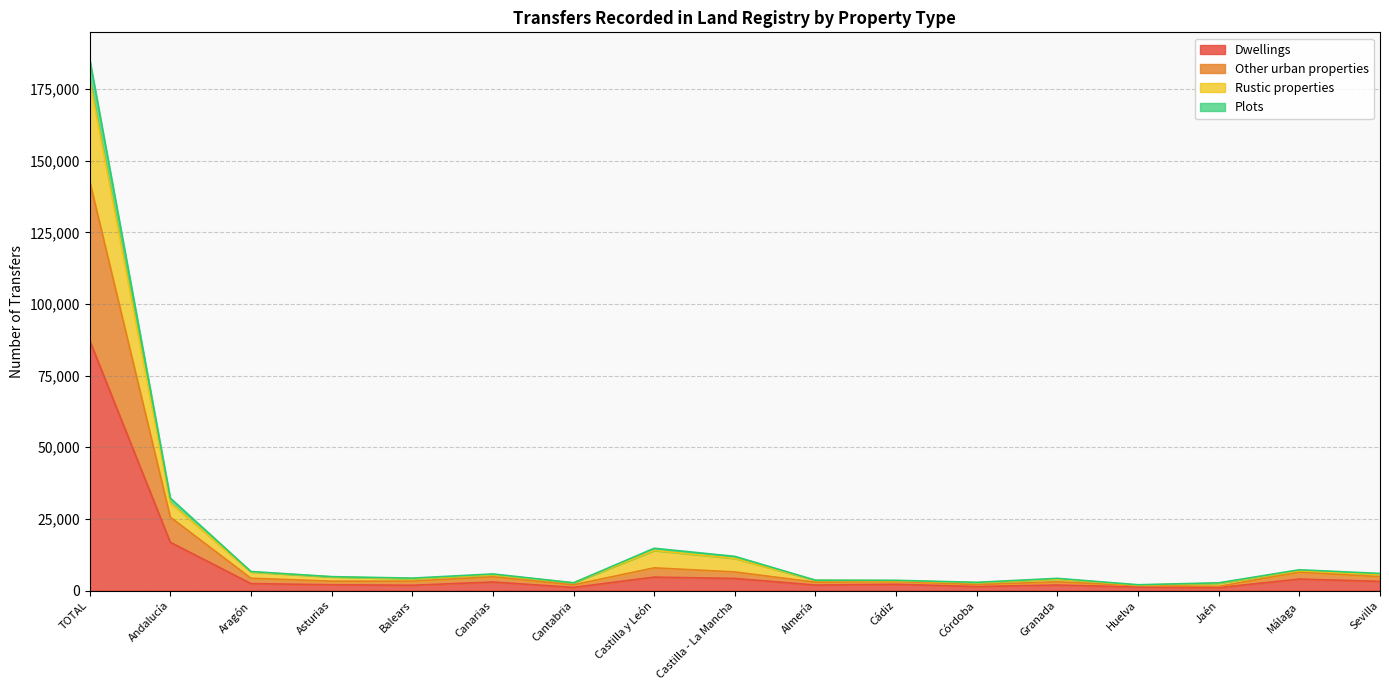

Is the value of Other urban properties at Castilla y León greater than the value of Dwellings at TOTAL?

No